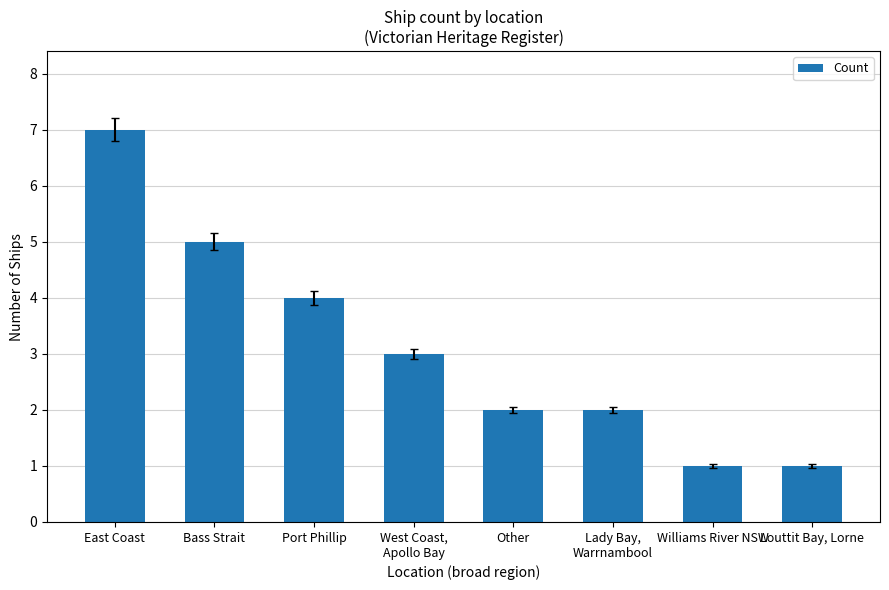

Approximately how many times larger is the value at East Coast compared to West Coast,
Apollo Bay?

2.3